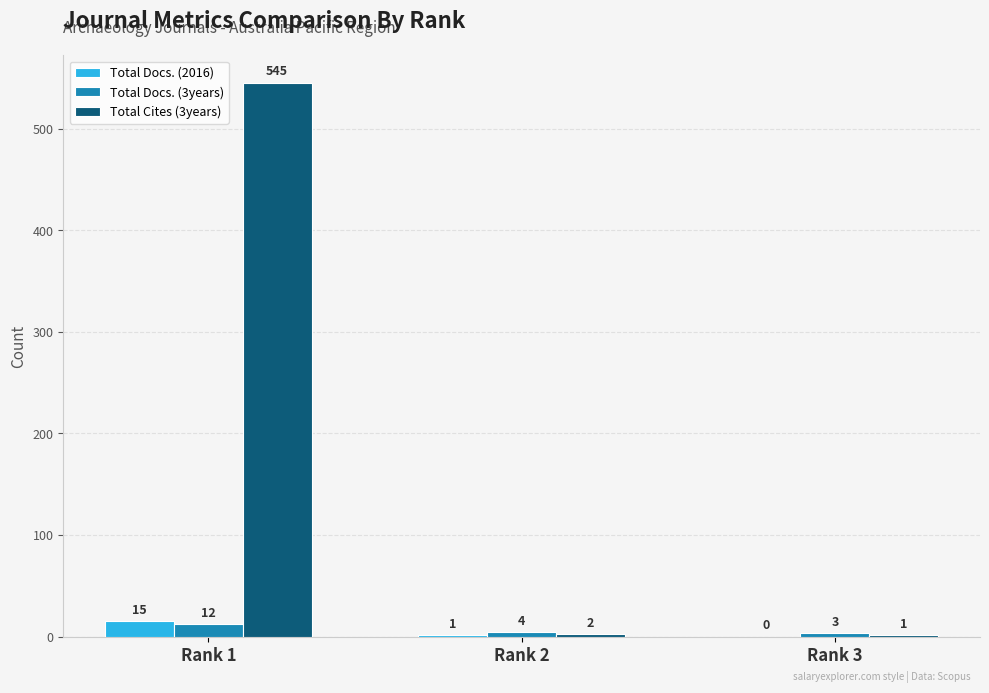

The Total Cites (3years) series shows 152 at Rank 1. True or false?

False